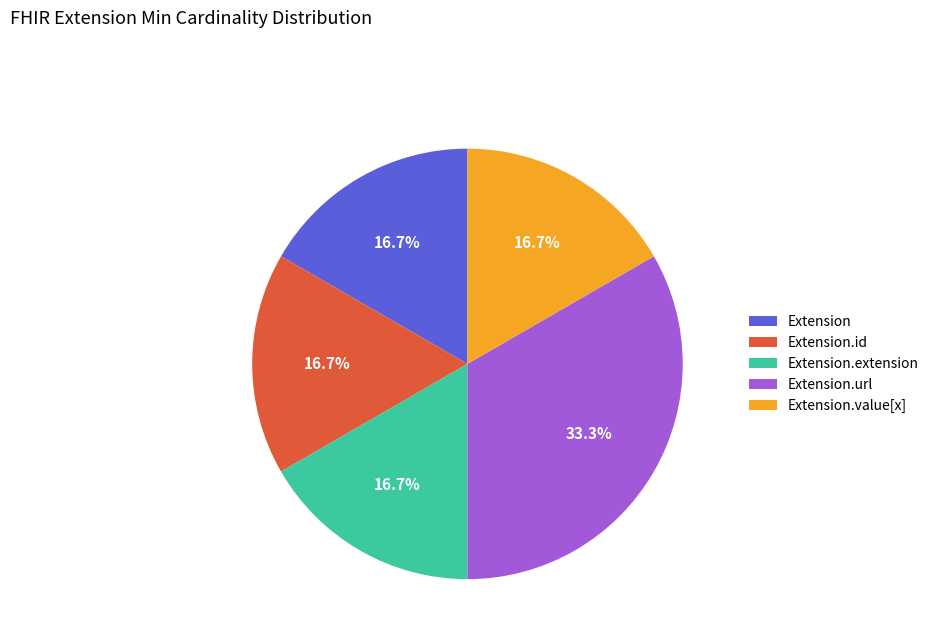

What is the ratio of the value at Extension.url to the value at Extension.value[x]?

2.0